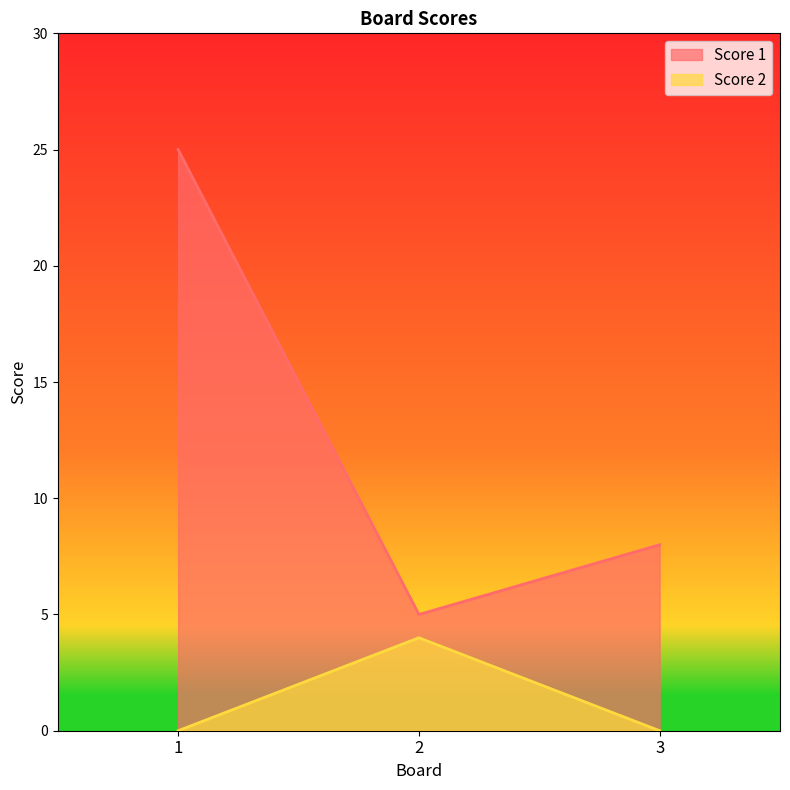

How many lines are shown in the chart?

2